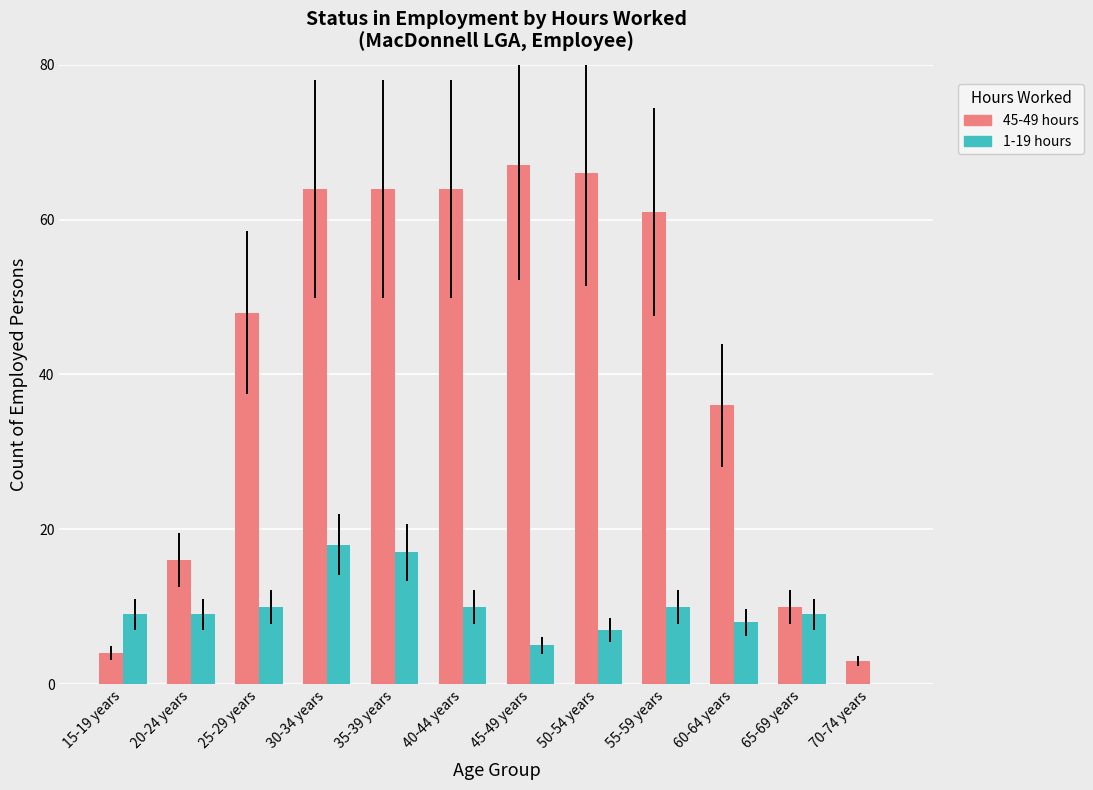

The value of 1-19 hours at 45-49 years is 5. True or false?

True